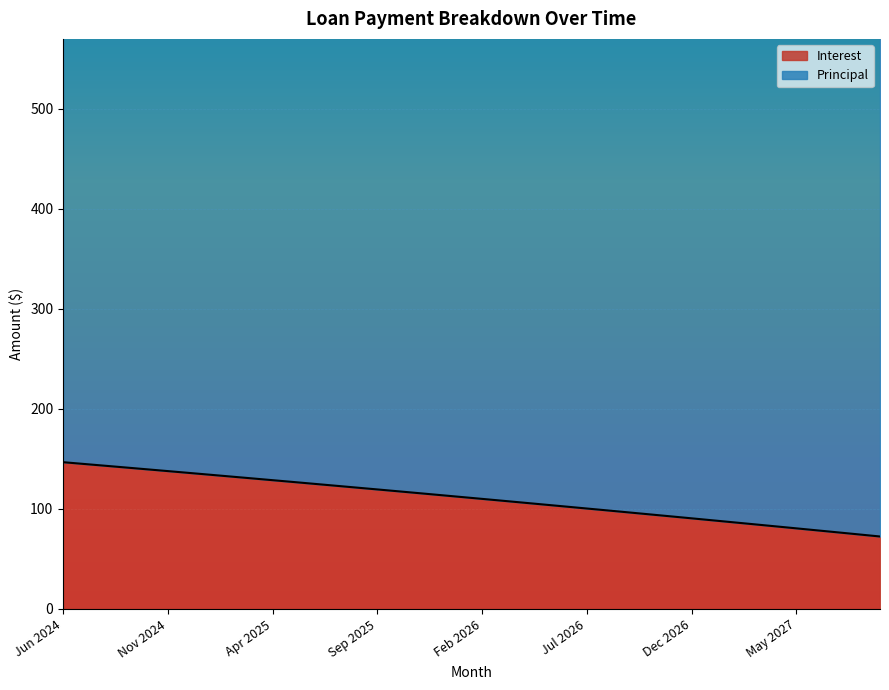

What is the sum of all values?

4420.9